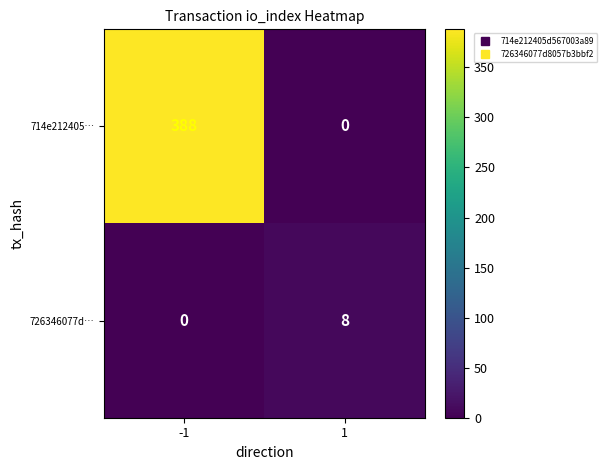

Which series has the largest range (max minus min)?

714e212405…